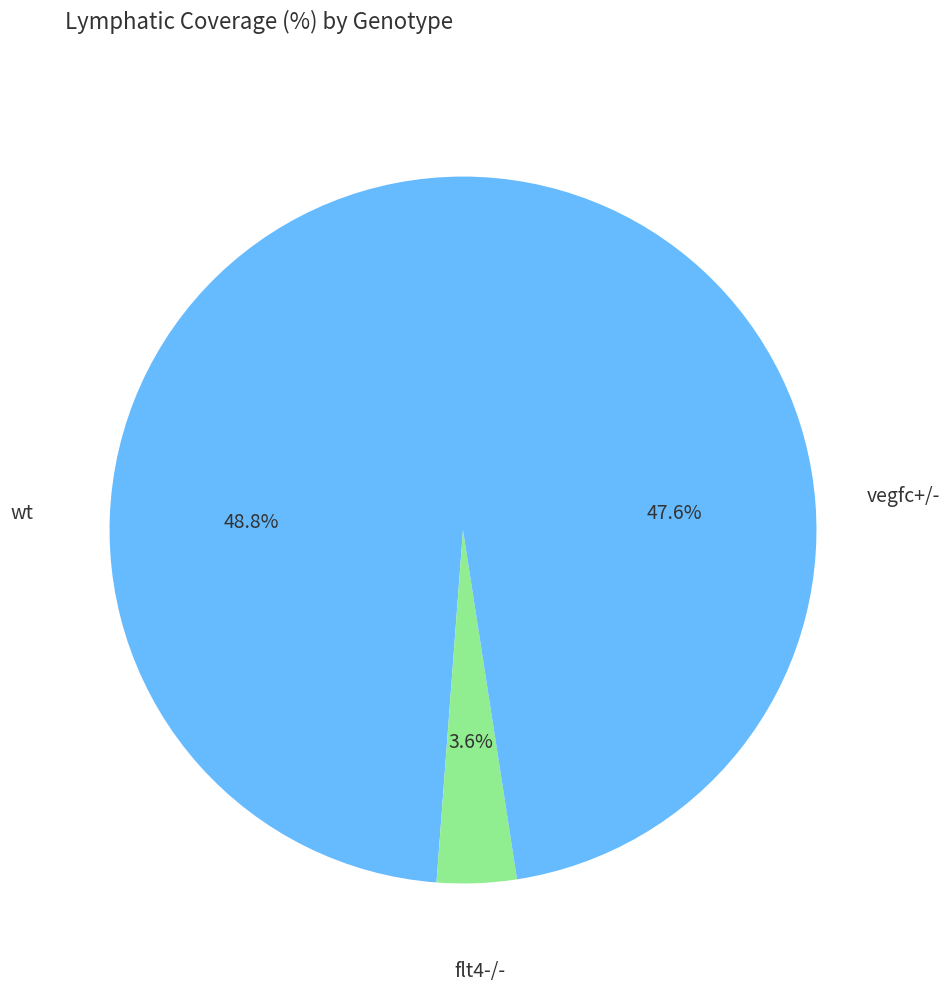

What is the largest slice in the pie chart?

wt (cxcr4a)